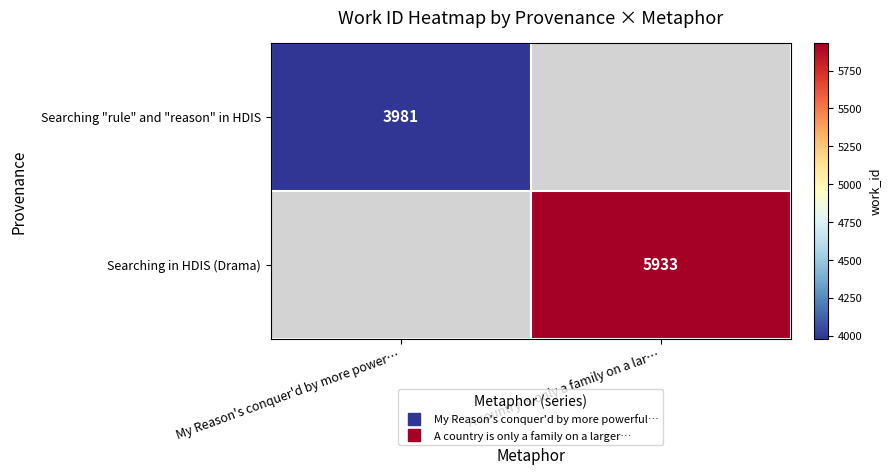

Between My Reason's conquer'd by more power… and A country is only a family on a lar…, which is larger?

A country is only a family on a lar…